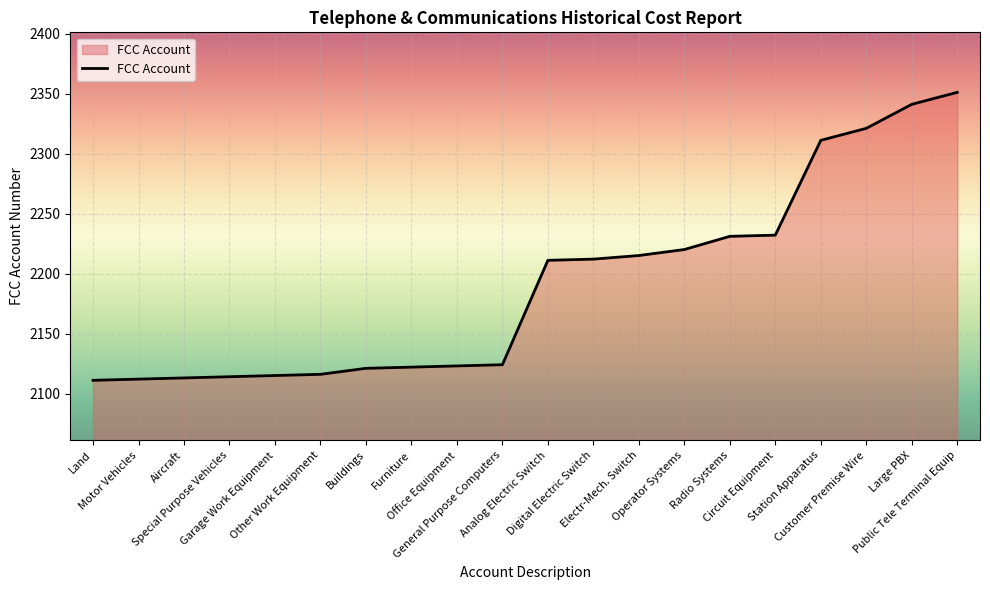

What is the maximum value shown in the chart?

2351